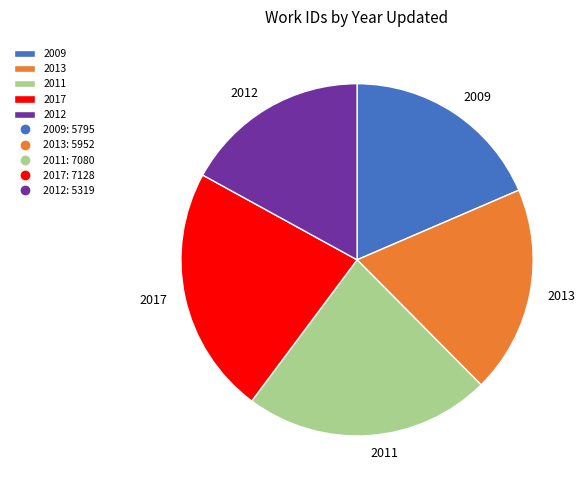

The 2017 slice represents 16% of the pie. True or false?

False